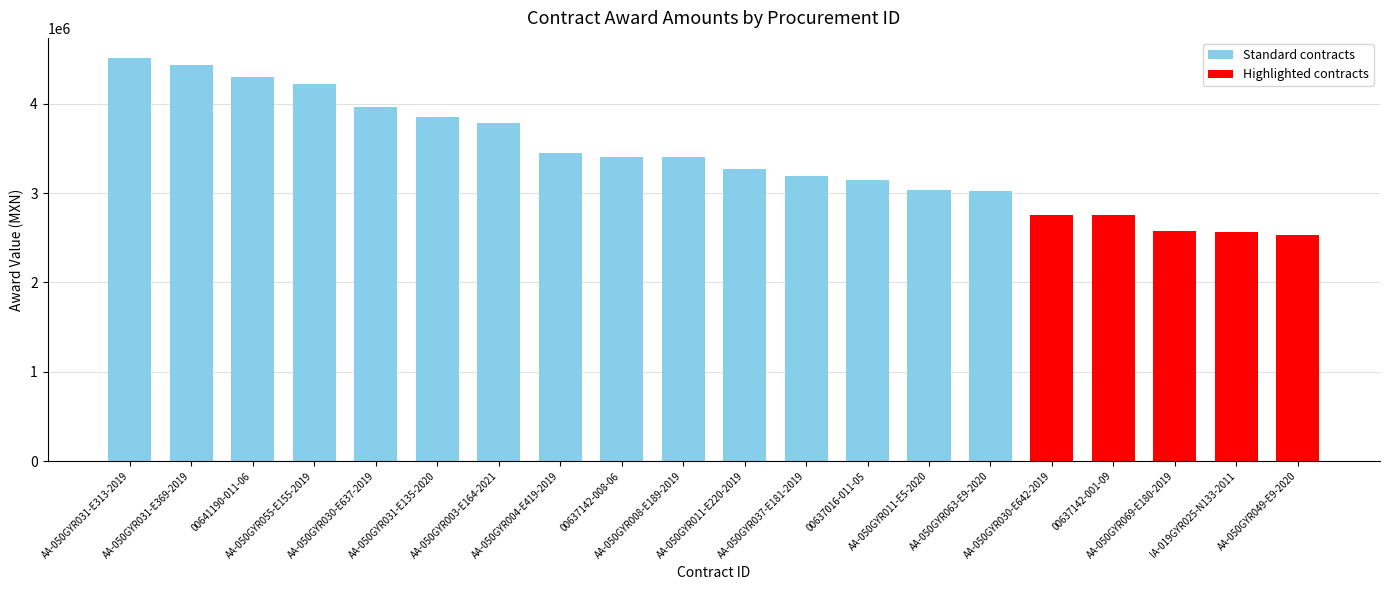

Which label corresponds to the largest value in the chart?

AA-050GYR031-E313-2019